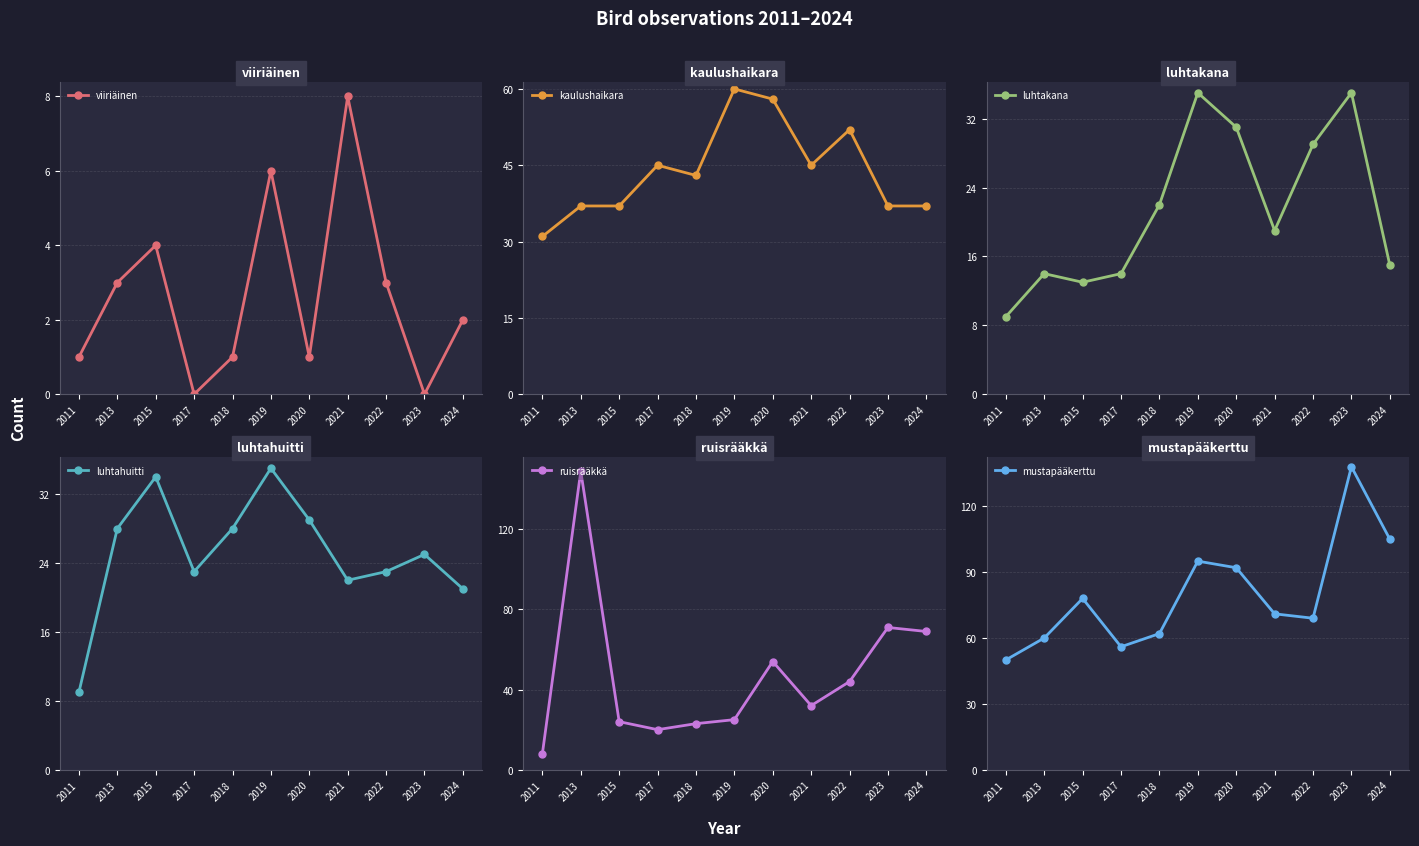

Does the chart display data point markers on the line(s)?

Yes